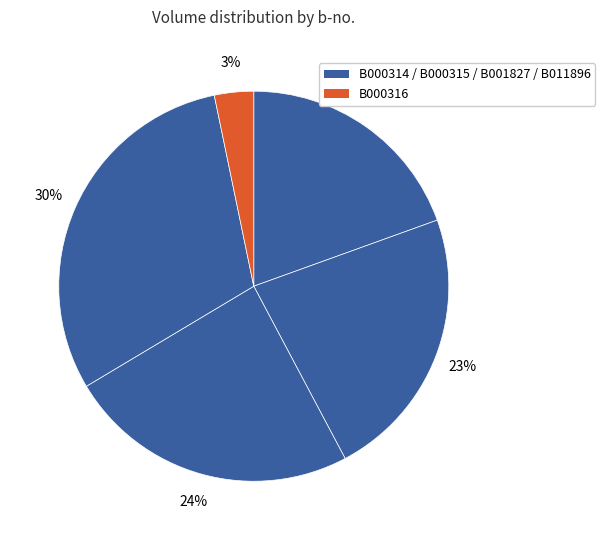

How many segments does this pie chart have?

5